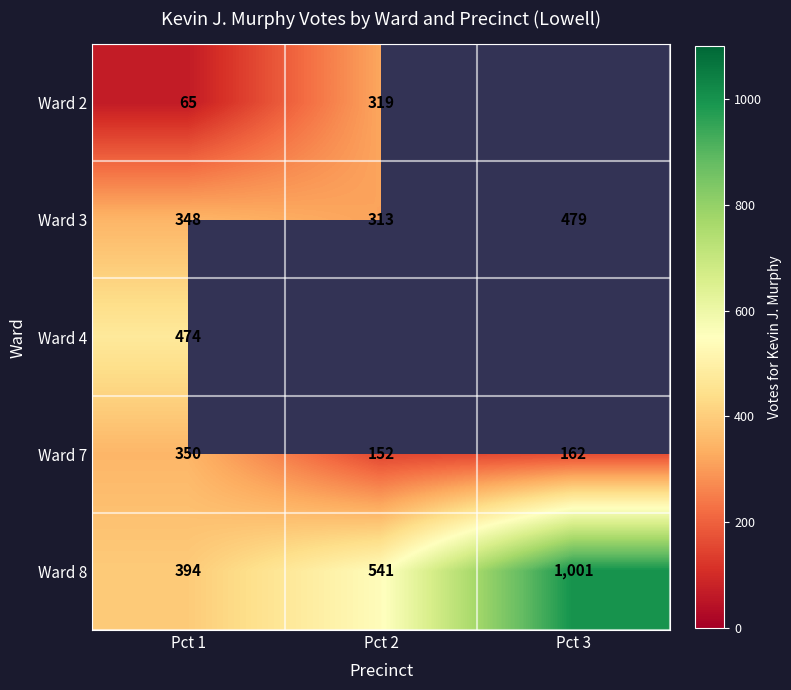

True or false: Ward 3 has a value of 129 at Pct 1.

False